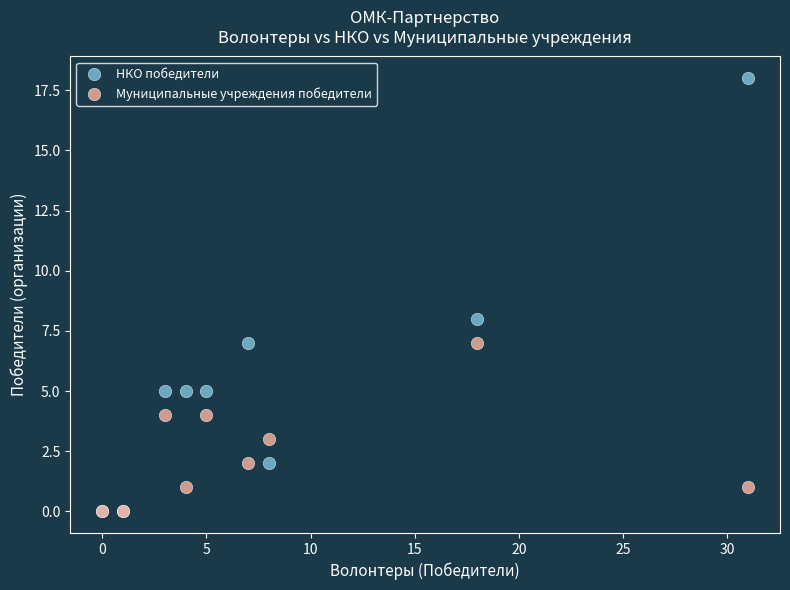

In the НКО победители series, what Y value is closest to 9?

8